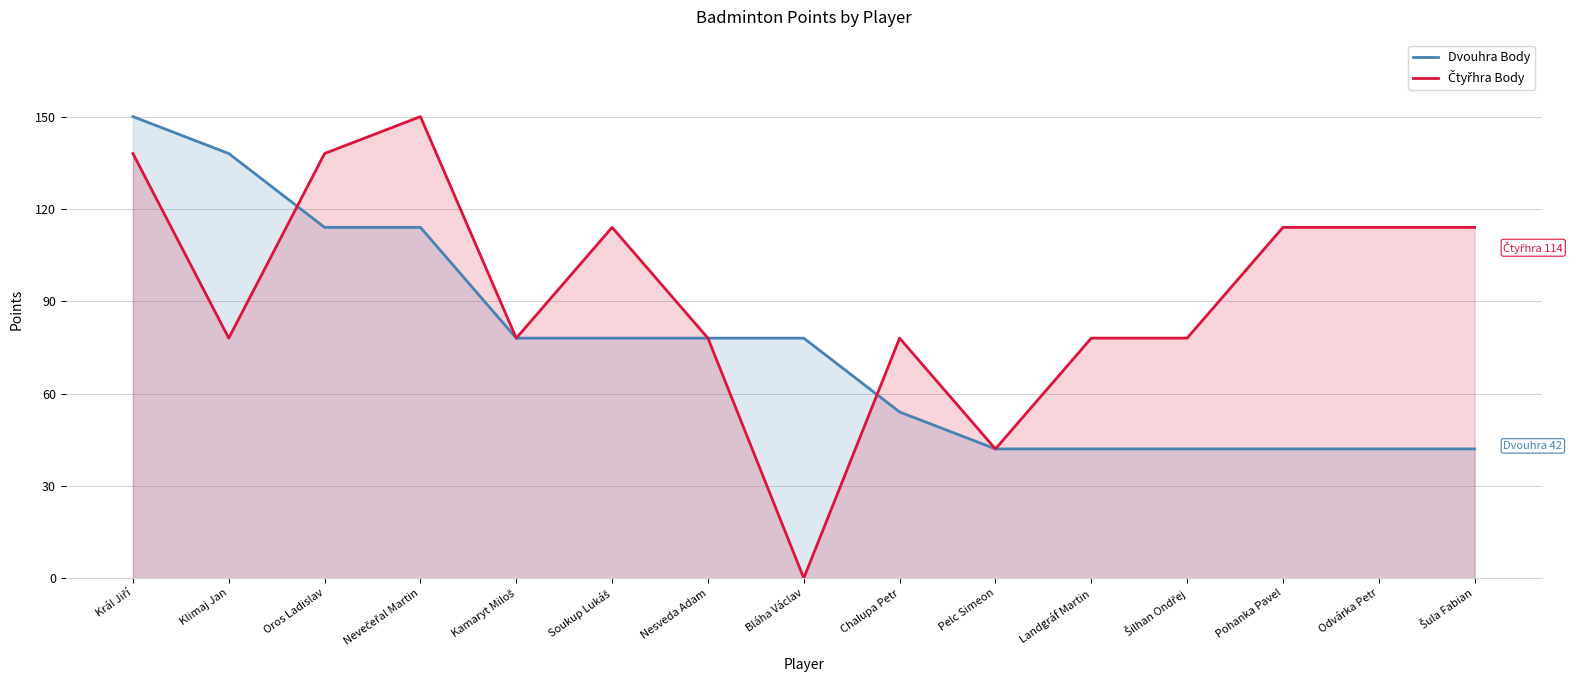

What is the sum of the Dvouhra Body values at Pelc Simeon and Soukup Lukáš?

120